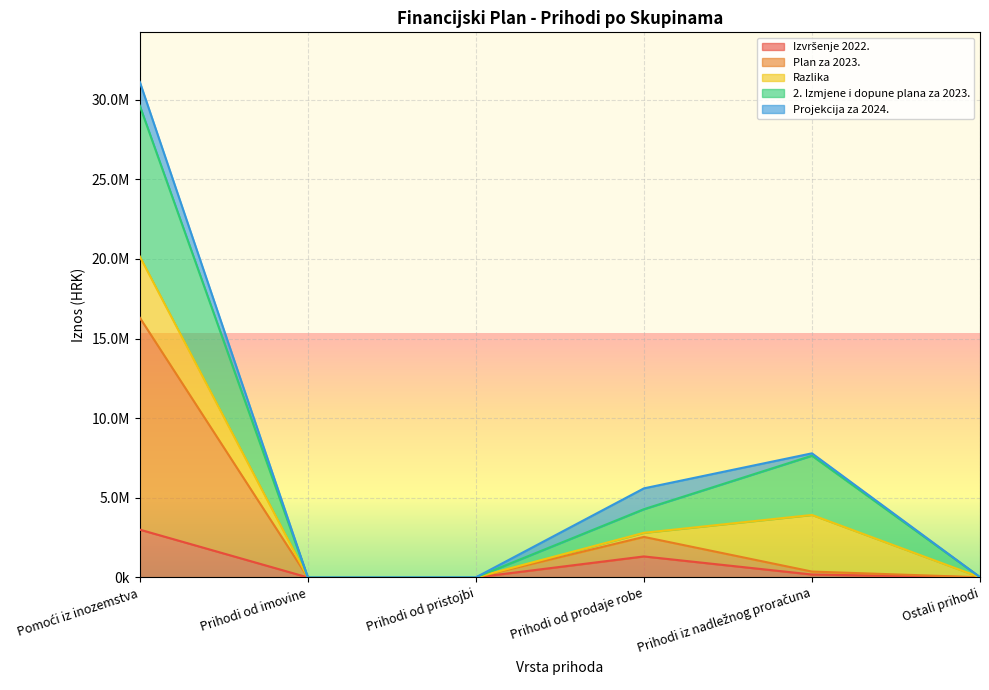

What is the minimum value for 2. Izmjene i dopune plana za 2023.?

73.2